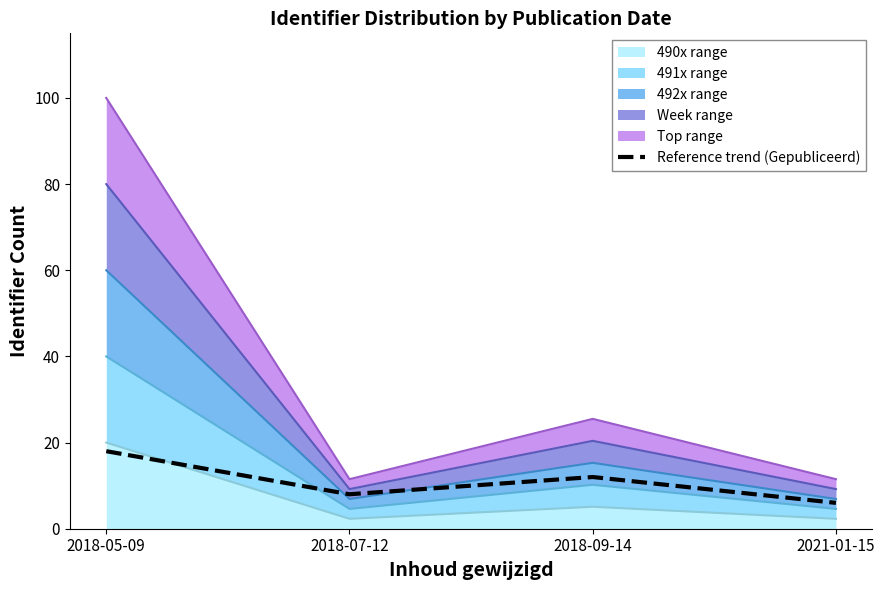

True or false: the data has more than 1 interior local peaks.

False